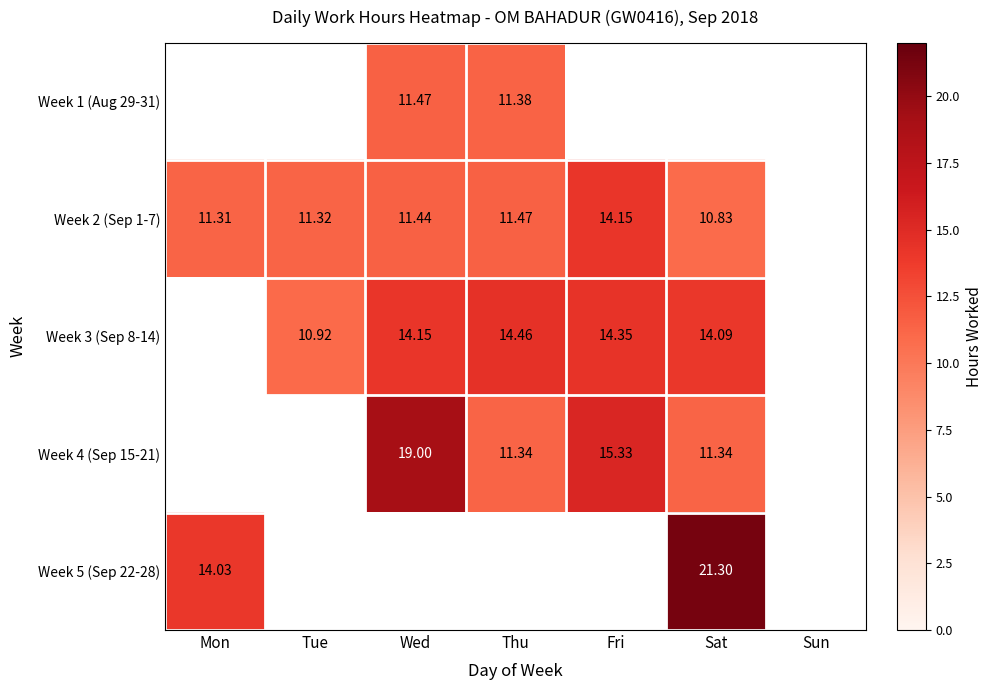

Which label corresponds to the largest value in the chart?

Sat